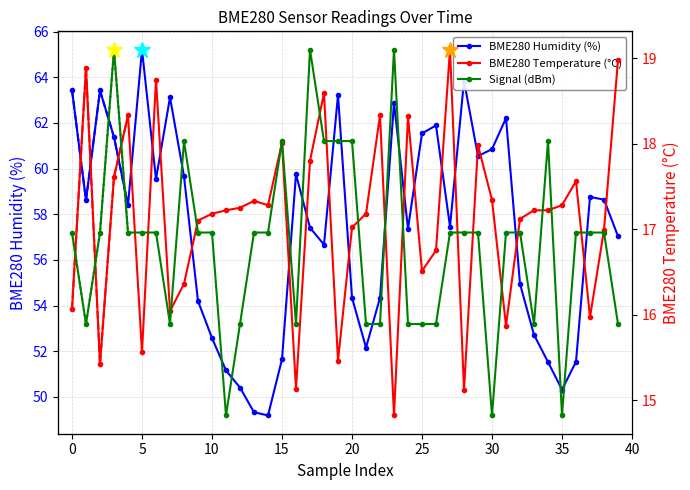

In BME280 Humidity (%), how many points are higher than both neighbors (excluding endpoints)?

10